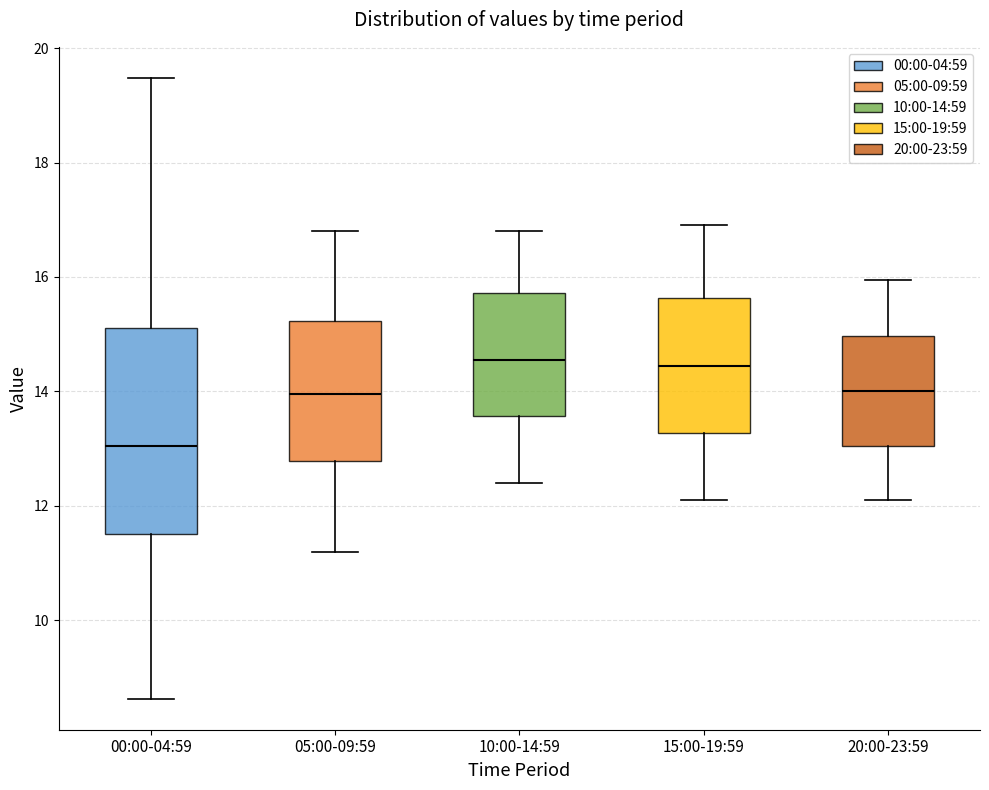

Reading left to right, transcribe this box plot: for each box, give where its median line is, the range the box spans, and where its two whiskers end, as read against the y-axis. The values are not printed on the chart, so give them approximately, as read against the axis.

00:00-04:59: median 13.0, box 11.6 to 15.2, whiskers 8.6 to 19.4
05:00-09:59: median 14.0, box 12.8 to 15.2, whiskers 11.2 to 16.8
10:00-14:59: median 14.6, box 13.6 to 15.8, whiskers 12.4 to 16.8
15:00-19:59: median 14.4, box 13.2 to 15.6, whiskers 12.2 to 17.0
20:00-23:59: median 14.0, box 13.0 to 15.0, whiskers 12.2 to 16.0